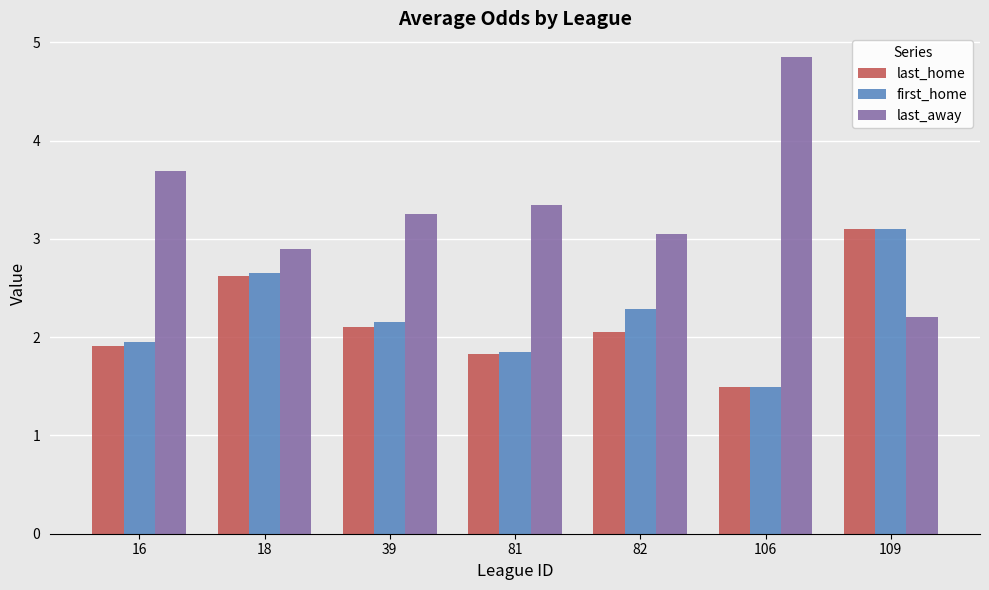

Does the chart contain stacked bars?

No